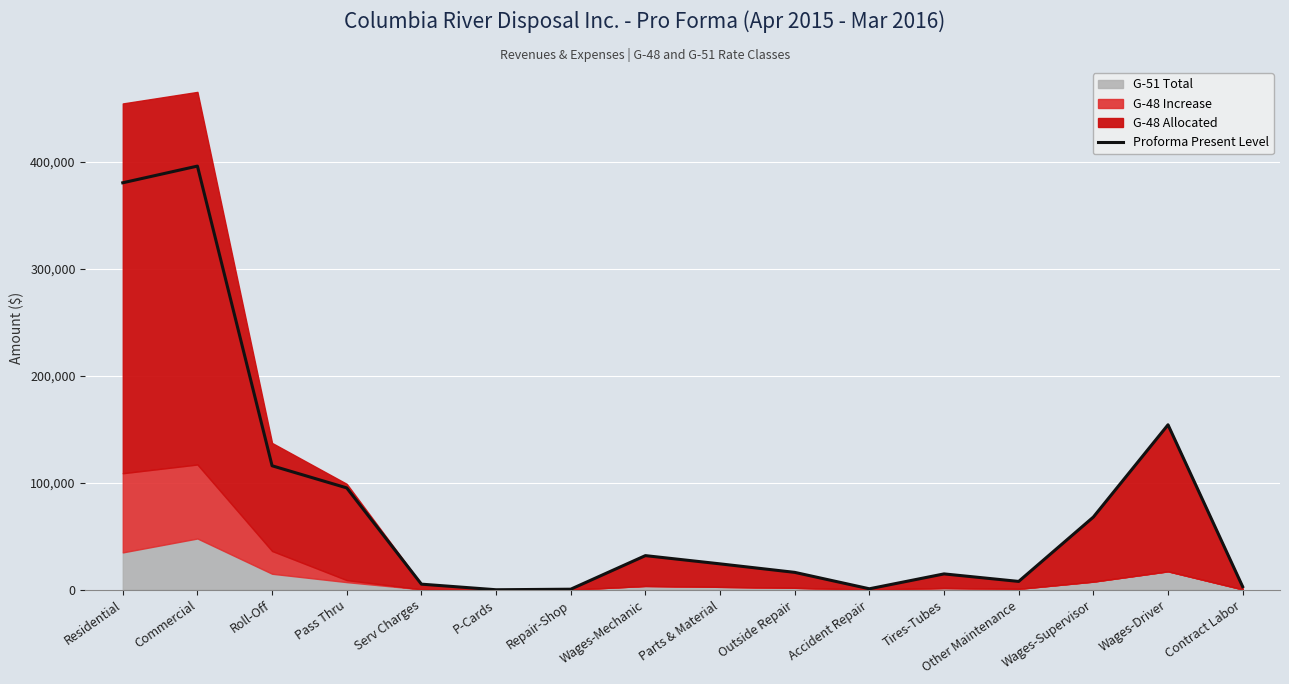

Which has a higher value, Accident Repair or Roll-Off?

Roll-Off